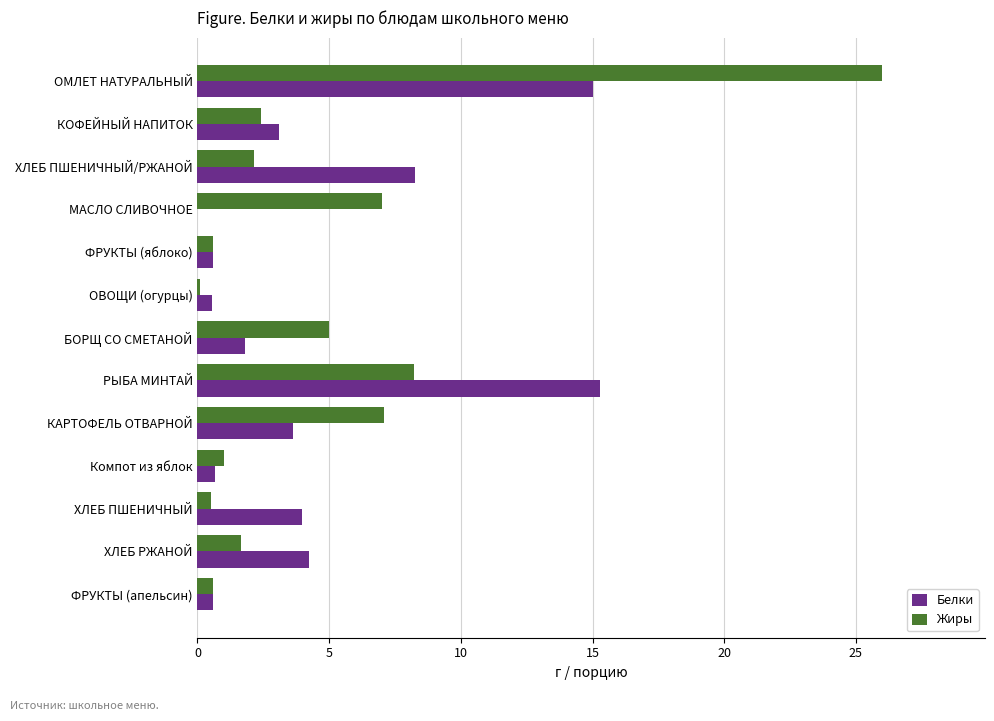

Which category has the highest value across all series?

ОМЛЕТ НАТУРАЛЬНЫЙ